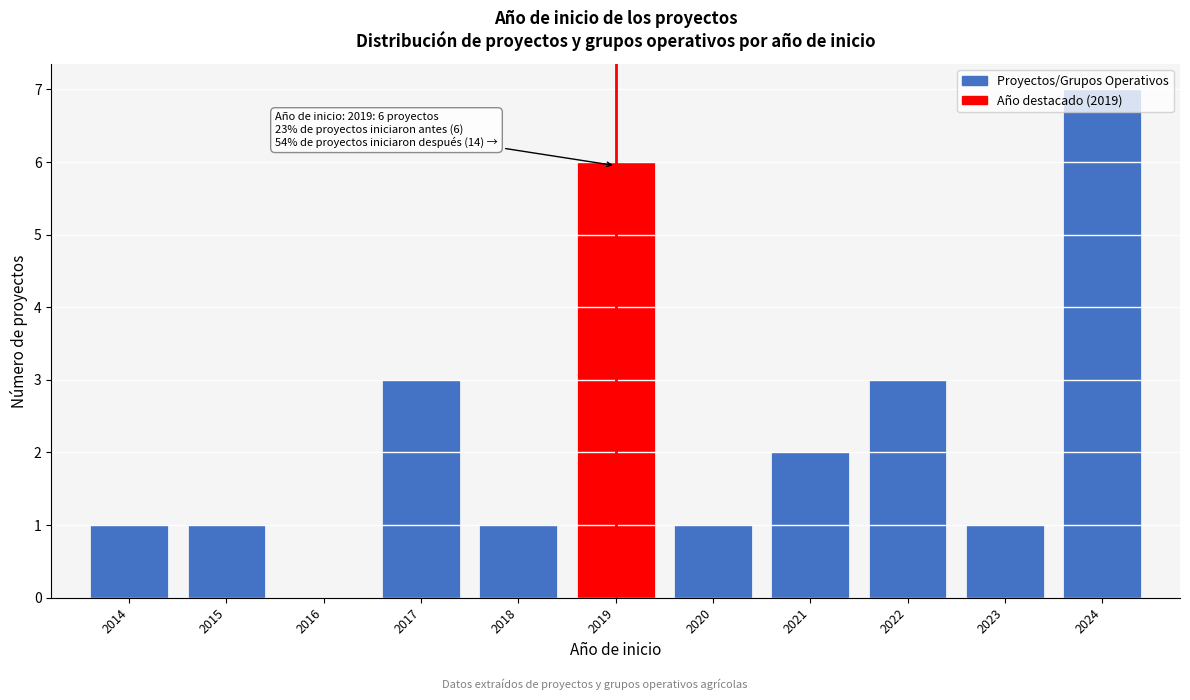

Is it true that the value at 2016 is -4?

False